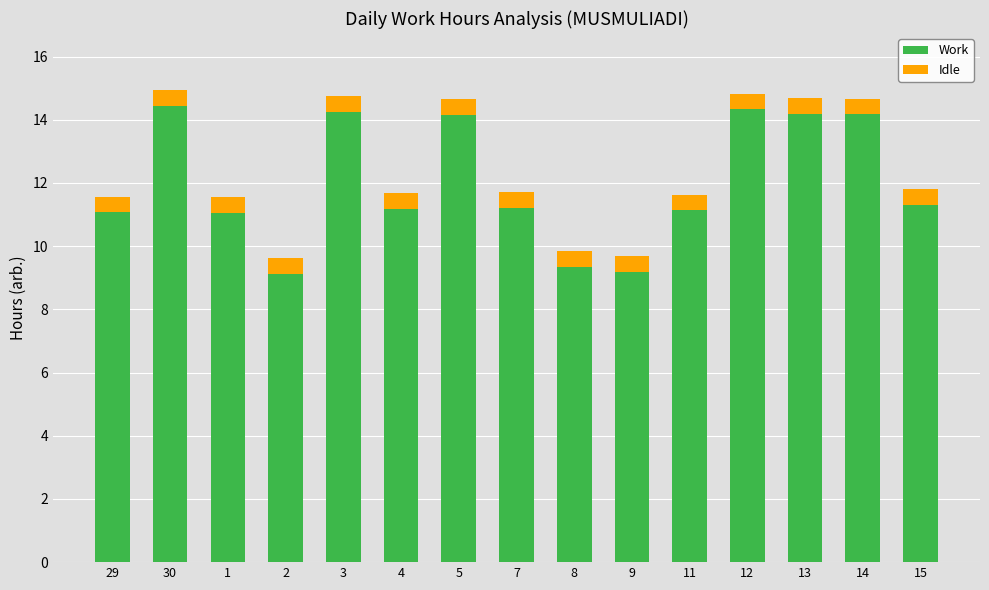

Does the chart contain any negative values?

No